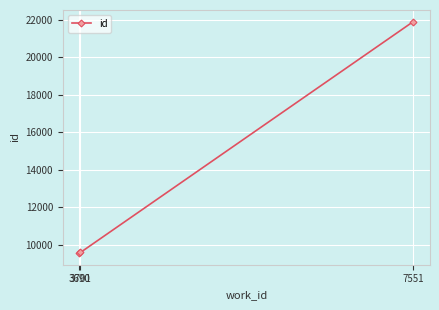

What is the difference between the values at 7551 and 3690?

12355